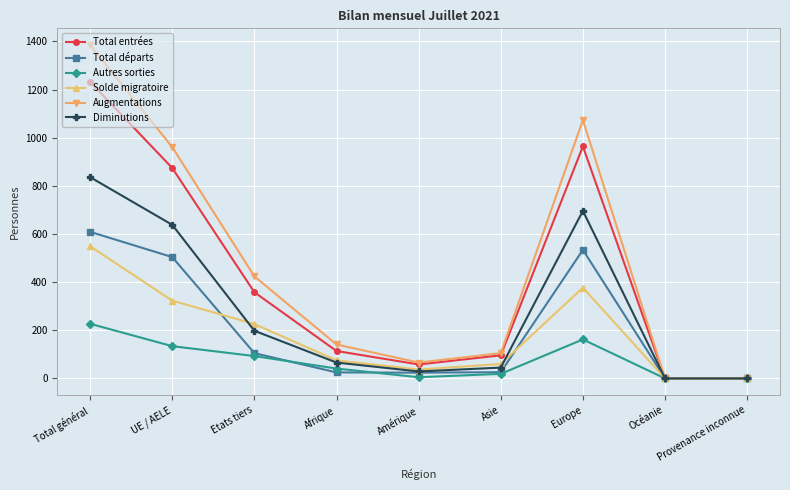

Is the value of Augmentations at Europe greater than the value of Autres sorties at Asie?

Yes